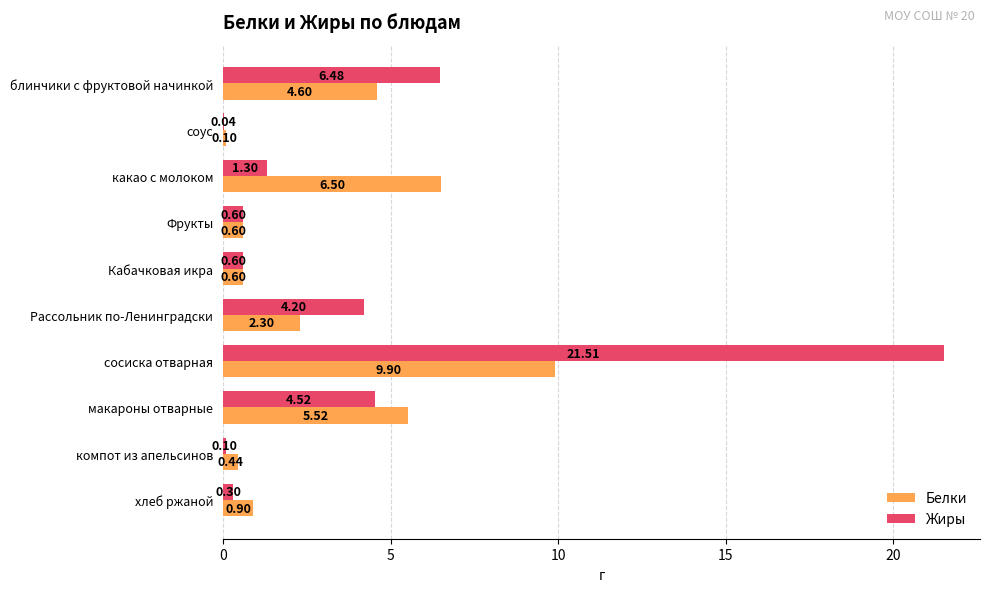

Between Кабачковая икра and сосиска отварная, which series saw the biggest shift?

Жиры